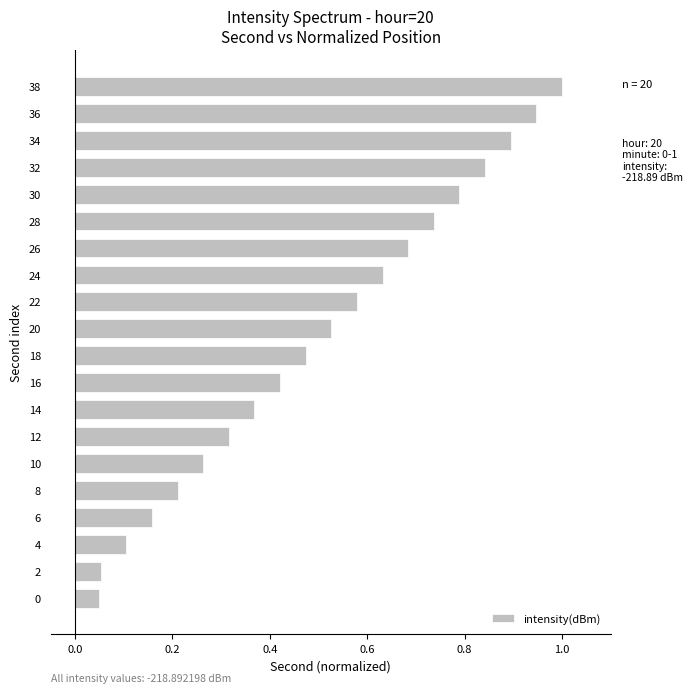

Between 36 and 8, which is larger?

36